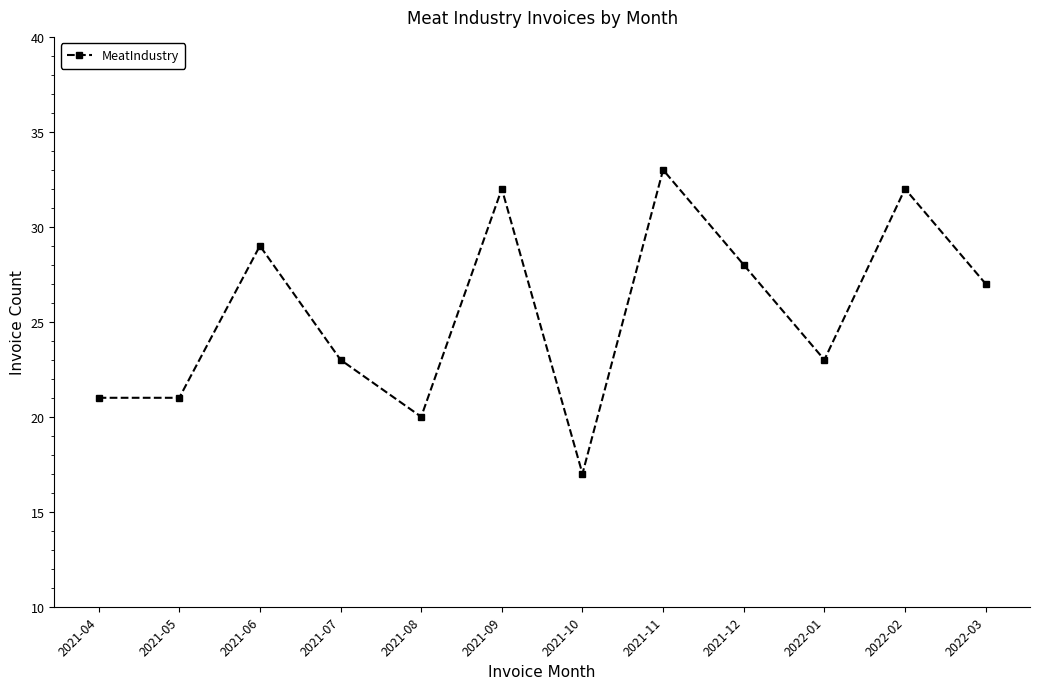

True or false: the data shows 33 at 2021-11.

True